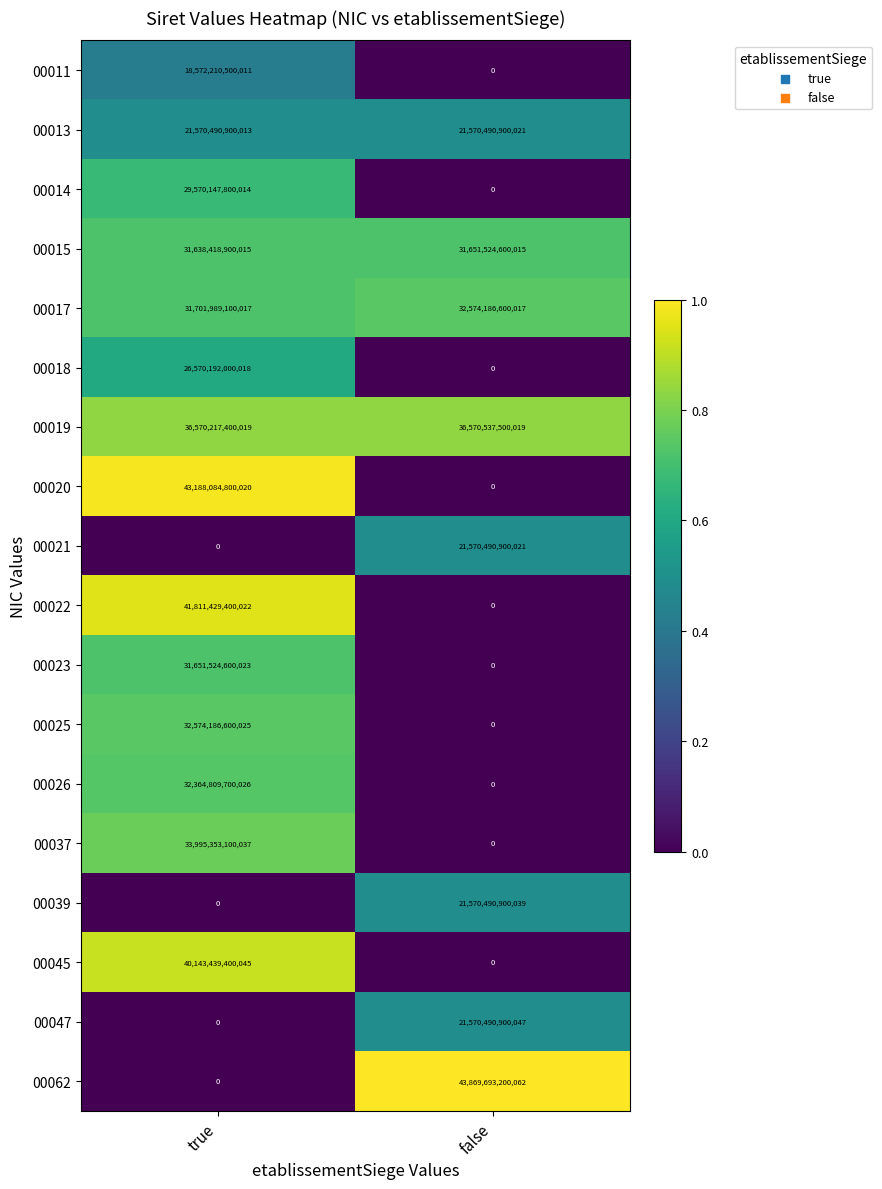

How many data points does each series have?

2